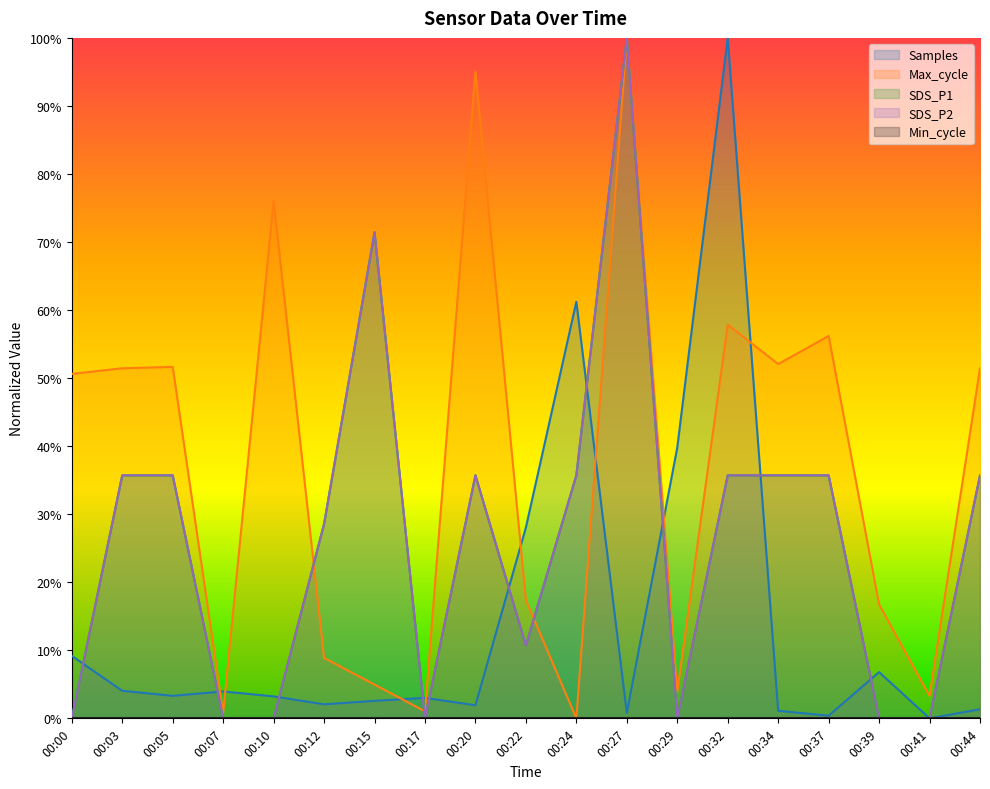

In Max_cycle, how many points are lower than both neighbors (excluding endpoints)?

6